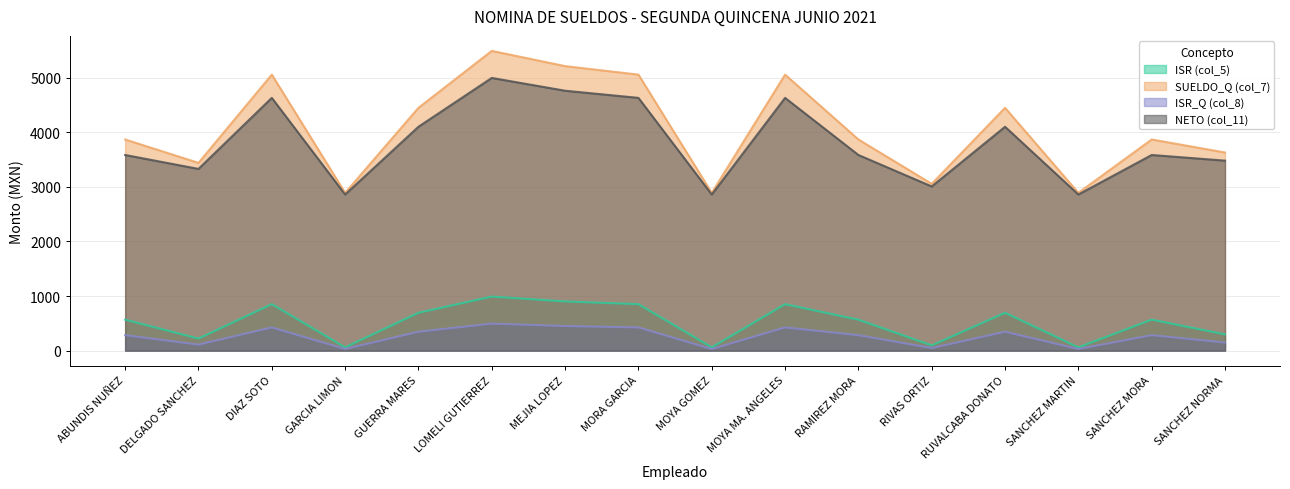

True or false: ISR (col_5) and ISR_Q (col_8) cross at least once.

False